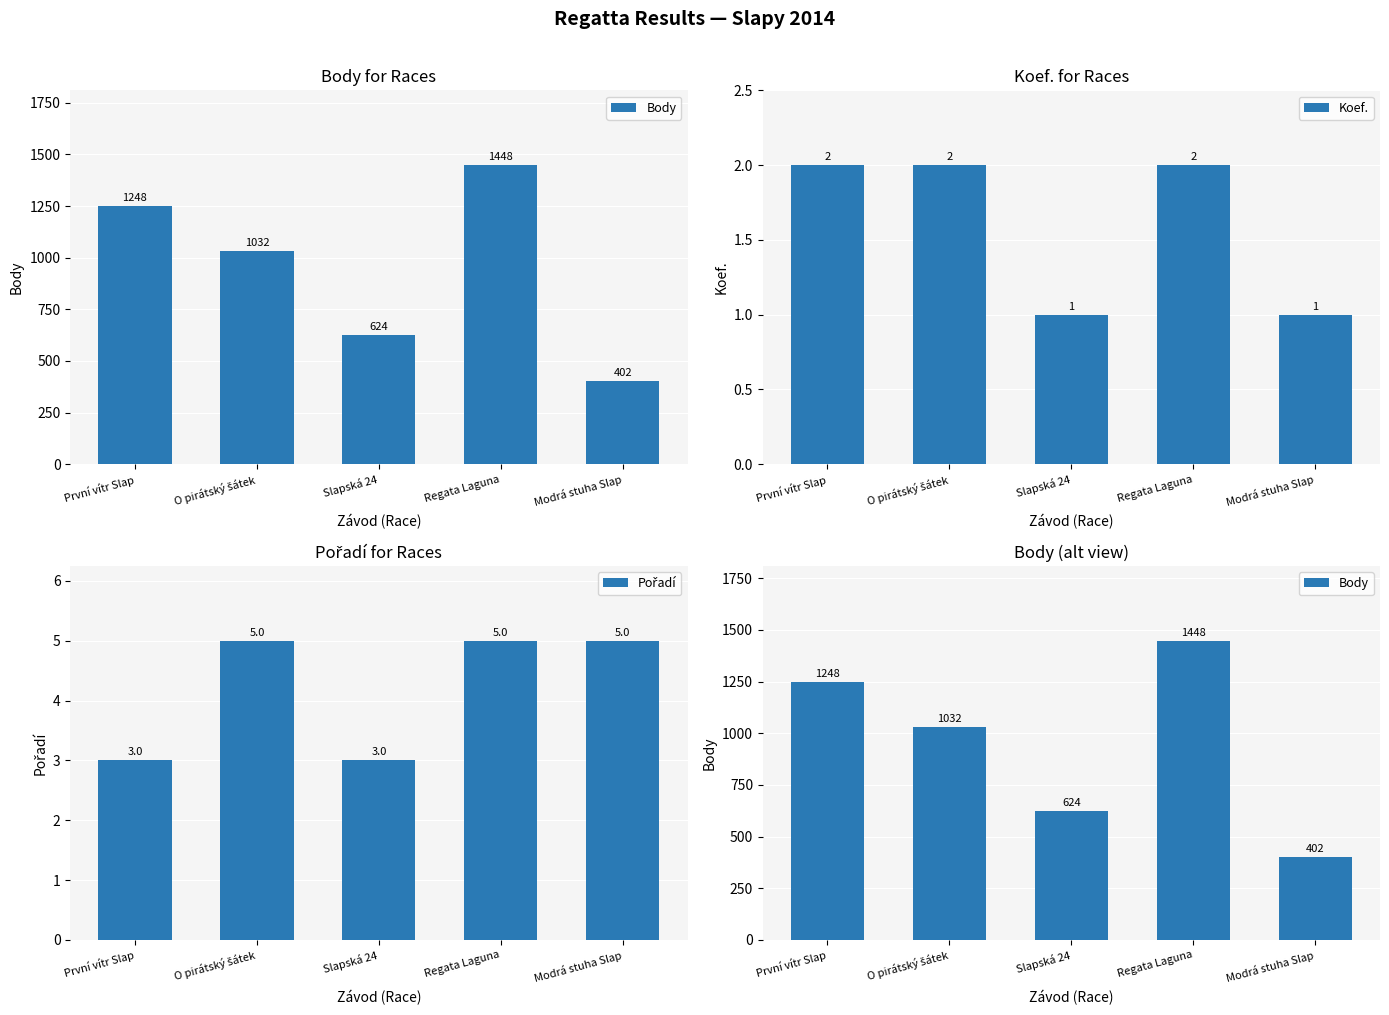

What is the label of the 5th bar from the left?

Modrá stuha Slap